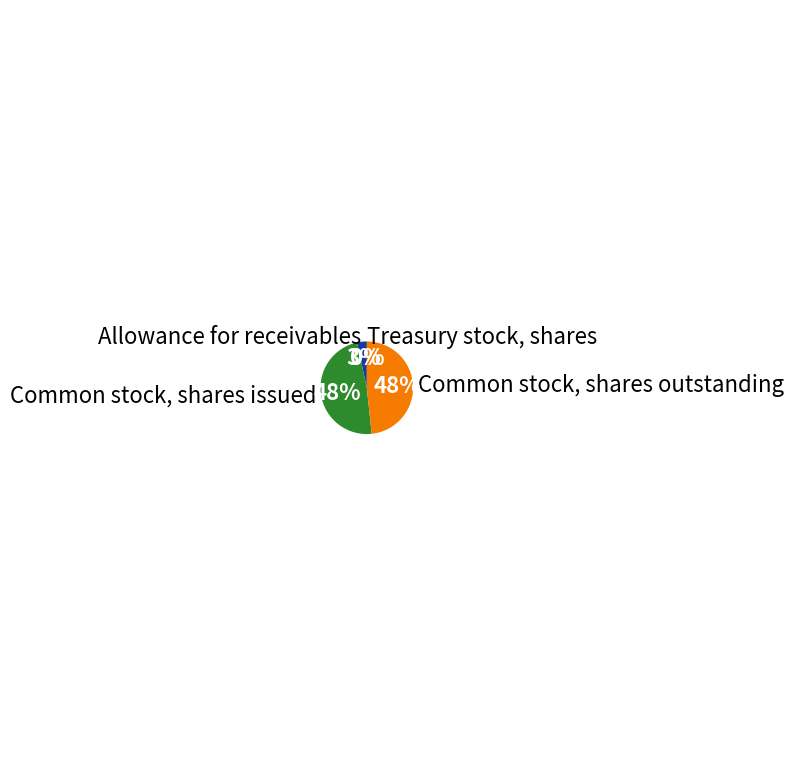

Between Common stock, shares issued and Allowance for receivables, which is larger?

Common stock, shares issued